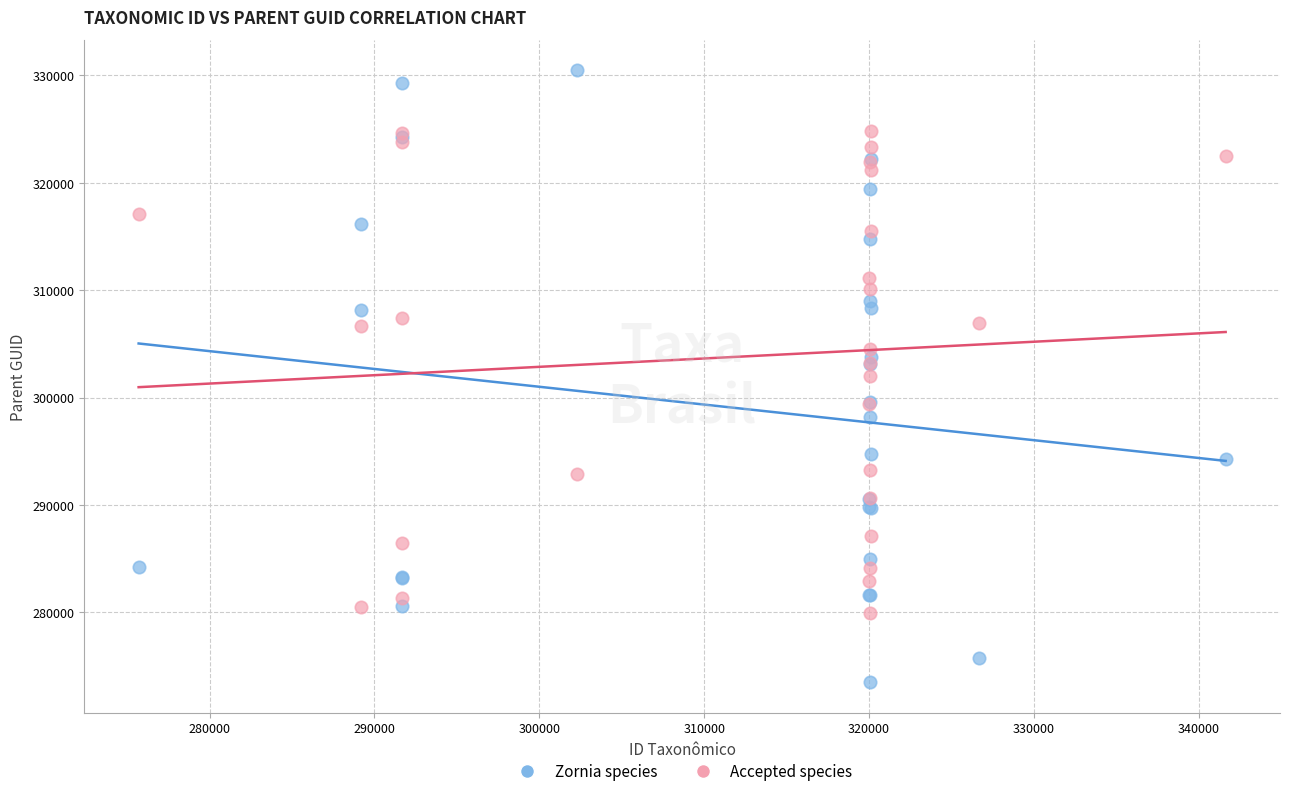

Which series has the widest spread of Y values?

Zornia species